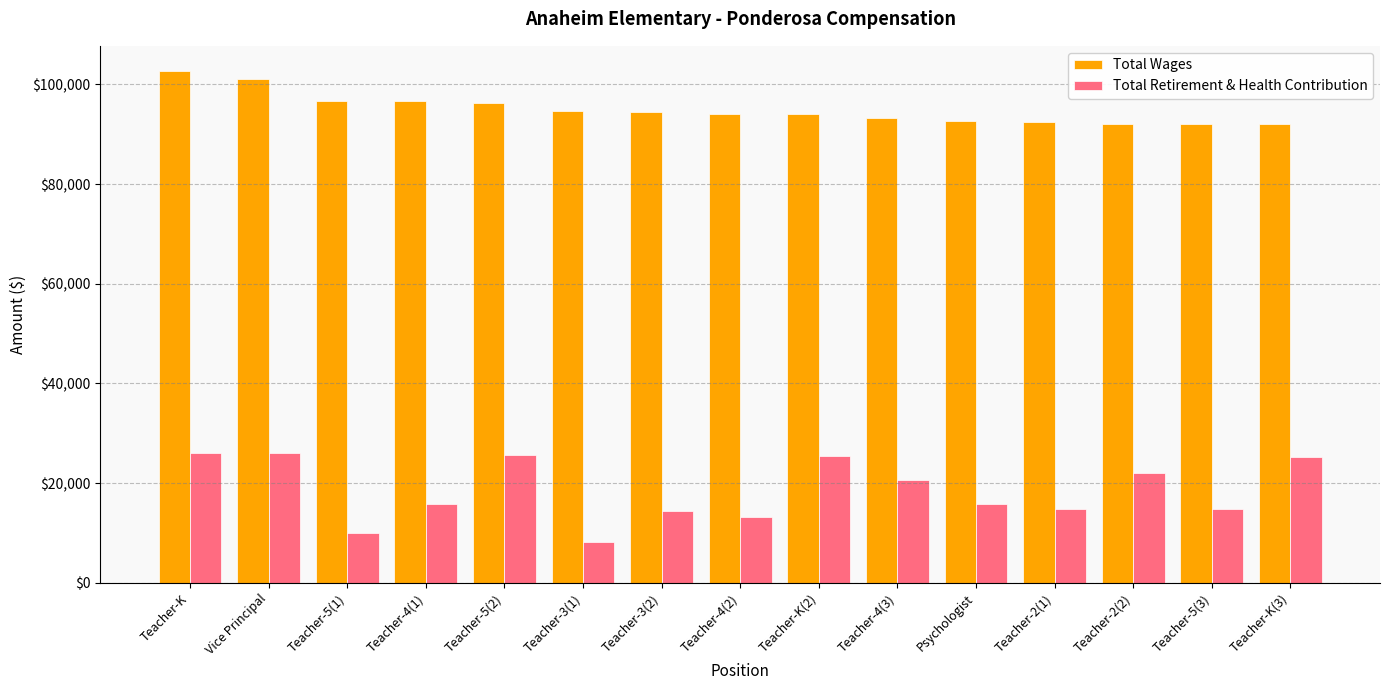

List the series in order of their peak value, highest first.

Total Wages, Total Retirement & Health Contribution